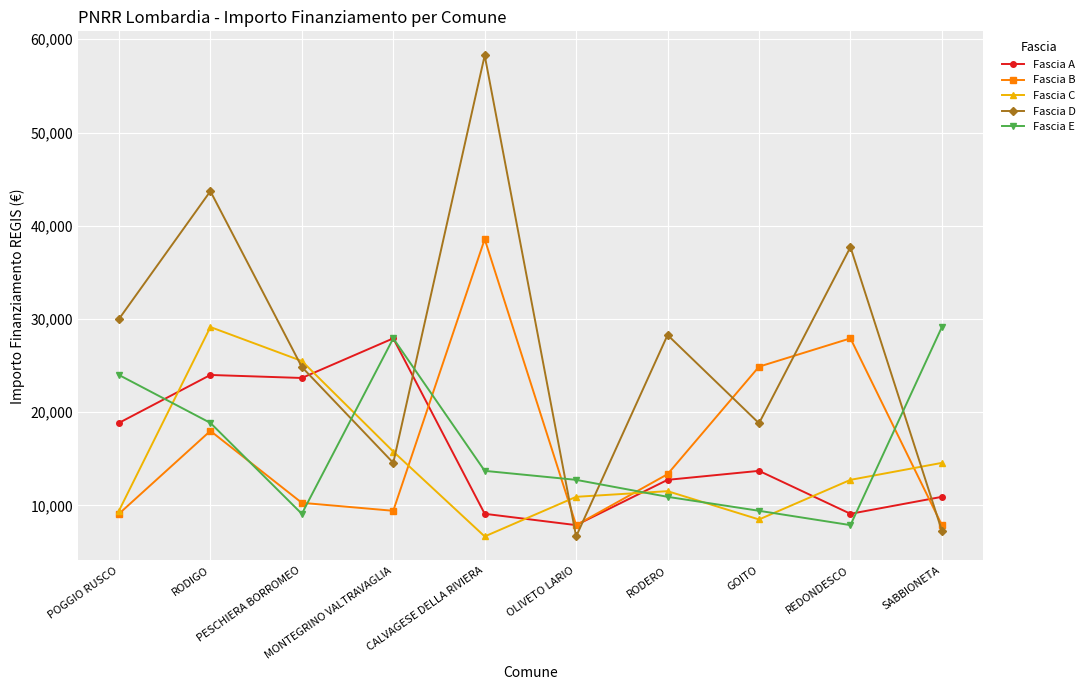

At which label is Fascia E closest to 18513?

RODIGO